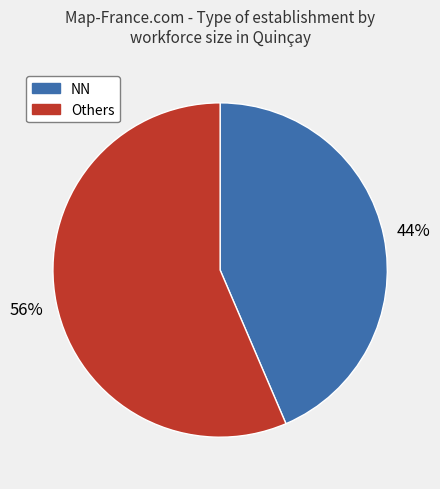

To the nearest percent, what is the average slice percentage?

50%